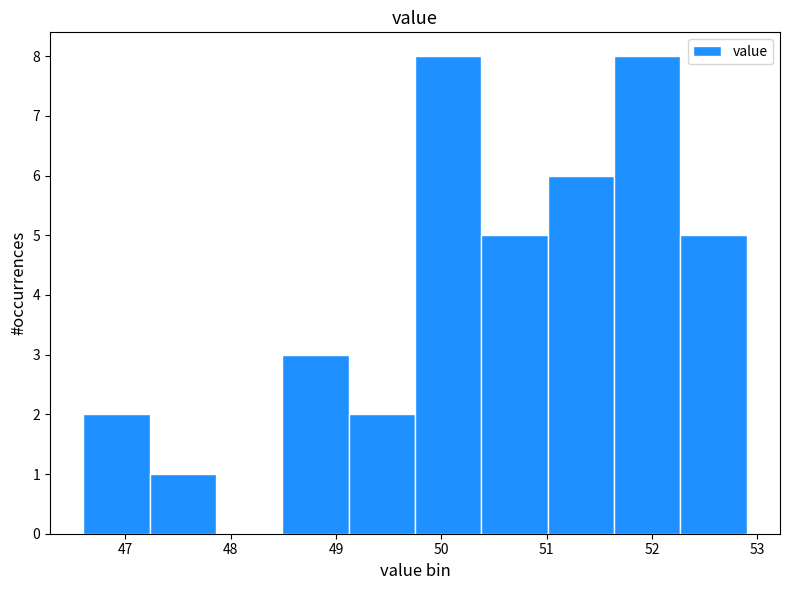

Reading left to right, transcribe this chart: for each bar, give the range it covers on the x-axis and its height. Neither the bar edges nor the heights are printed on the chart, so give them approximately, as read against the axes.

46.60 to 47.23: 2
47.23 to 47.86: 1
47.86 to 48.49: 0
48.49 to 49.12: 3
49.12 to 49.75: 2
49.75 to 50.38: 8
50.38 to 51.01: 5
51.01 to 51.64: 6
51.64 to 52.27: 8
52.27 to 52.90: 5